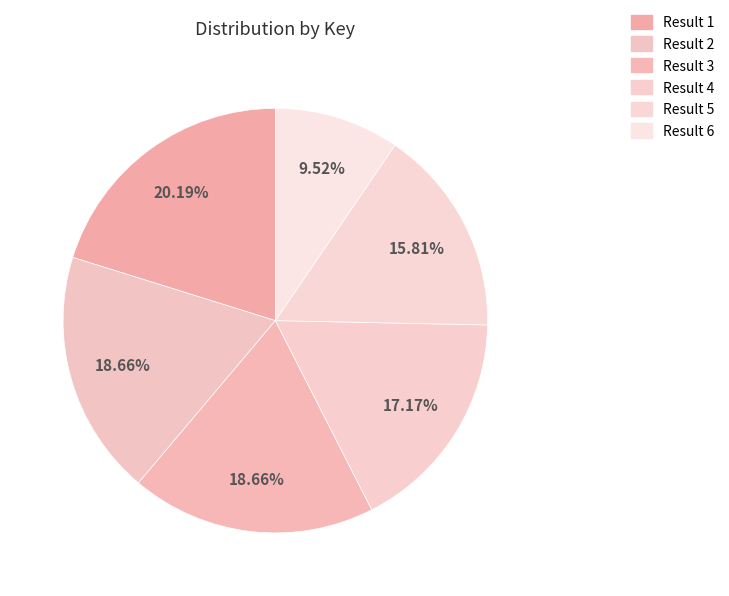

Which slice is the largest?

1